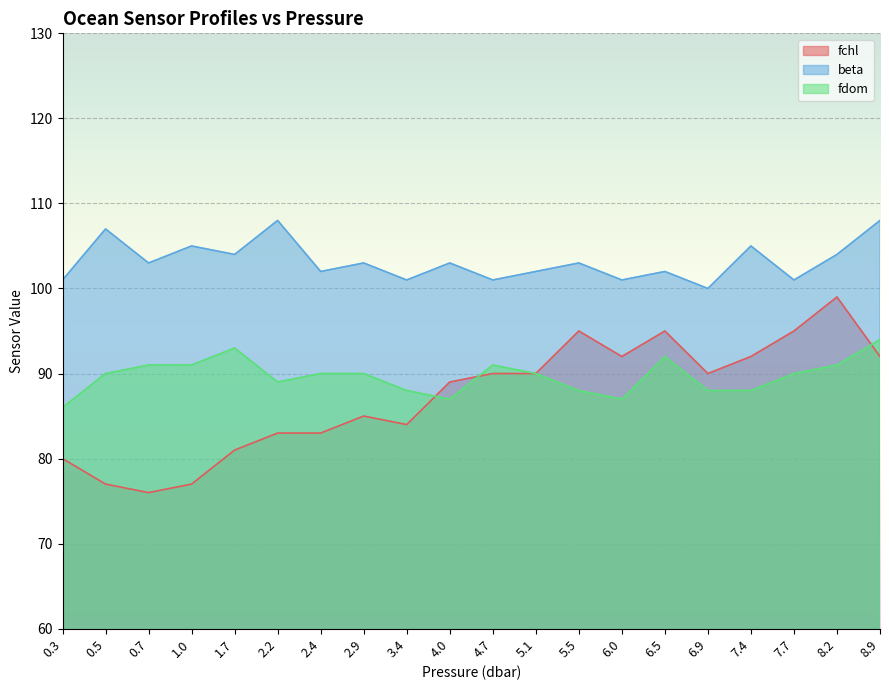

At how many categories does at least one series exceed 97?

20